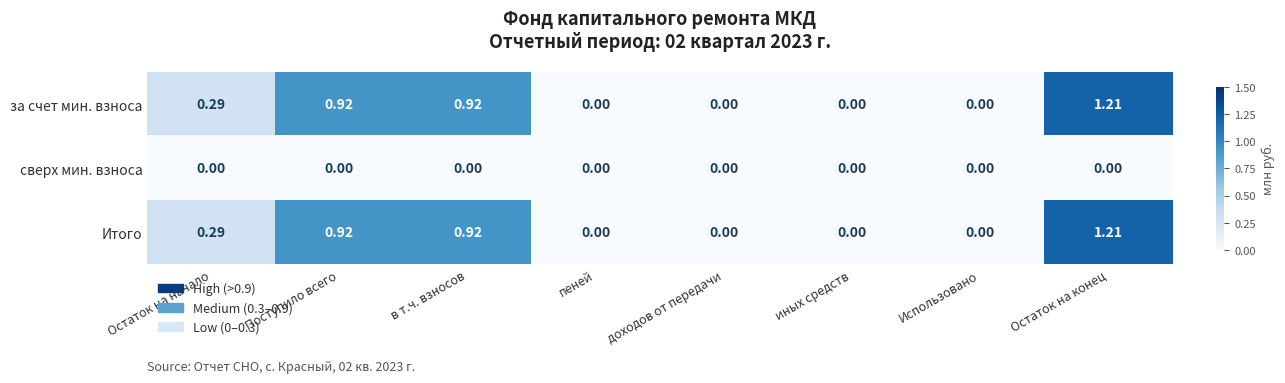

Is the value of сверх мин. взноса at иных средств greater than the value of Итого at Остаток на конец?

No